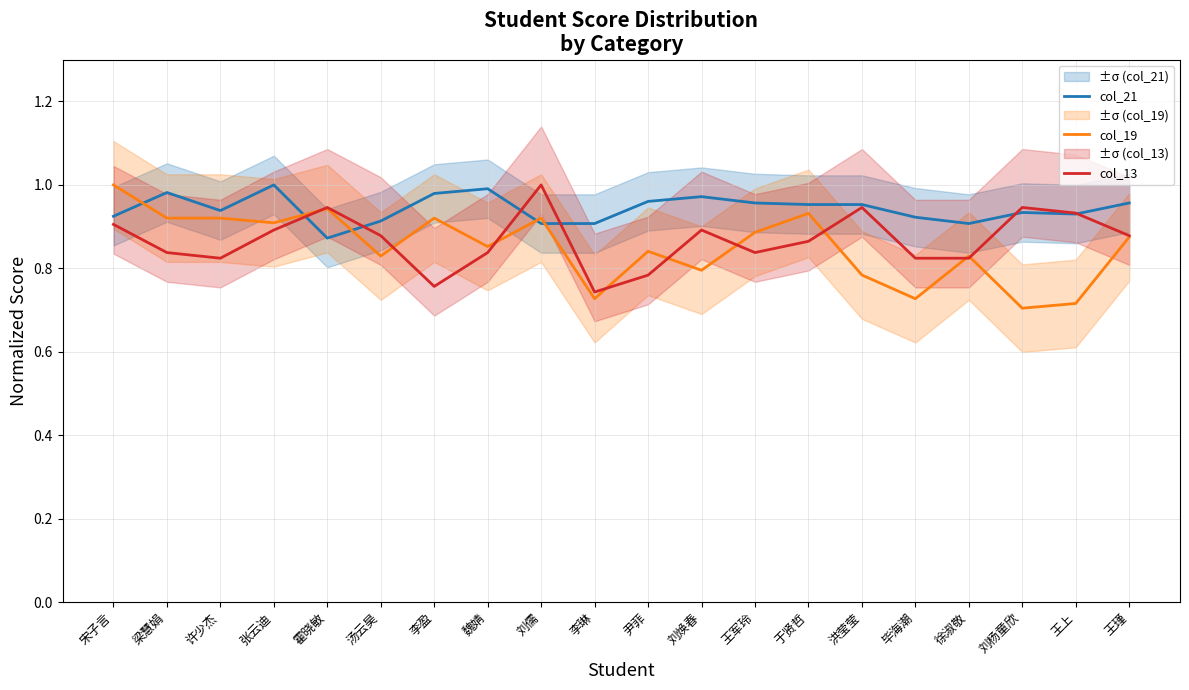

At which category is the sum across all series the highest?

宋子言